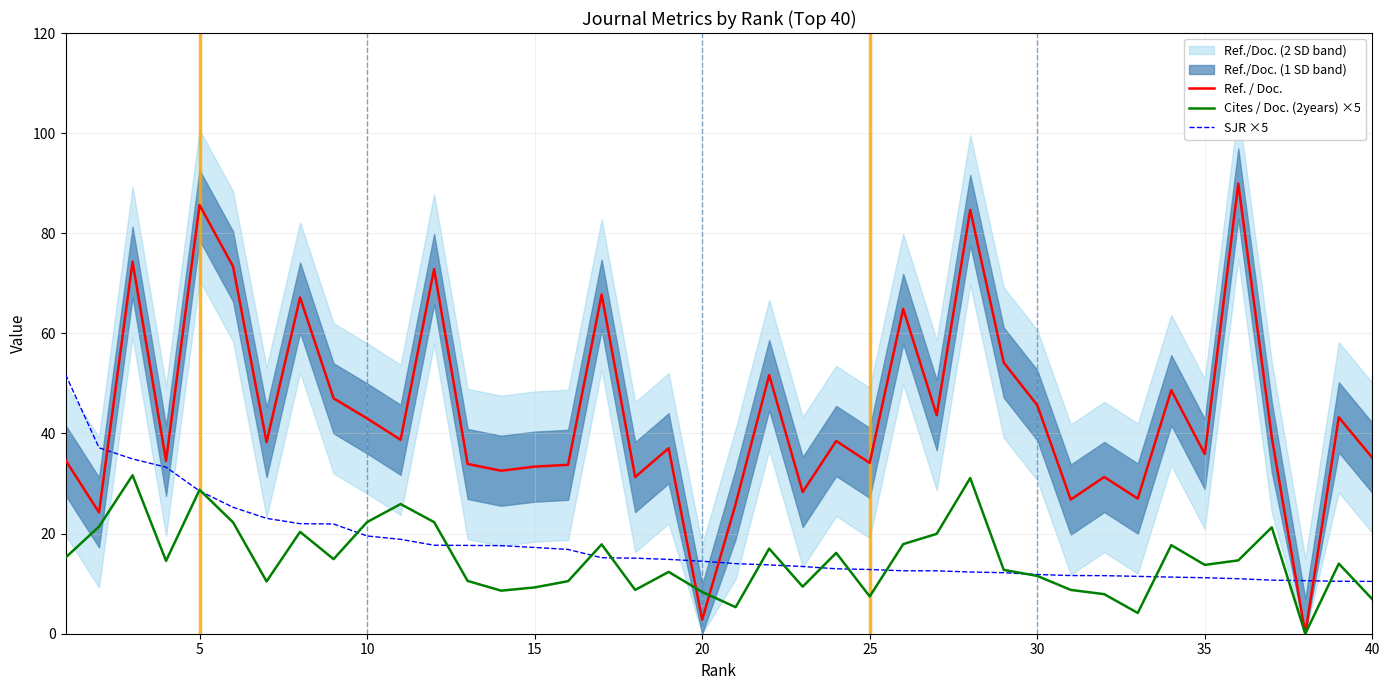

What is the value of the Cites / Doc. (2years) ×5 point at the 39th from the left?

14.0